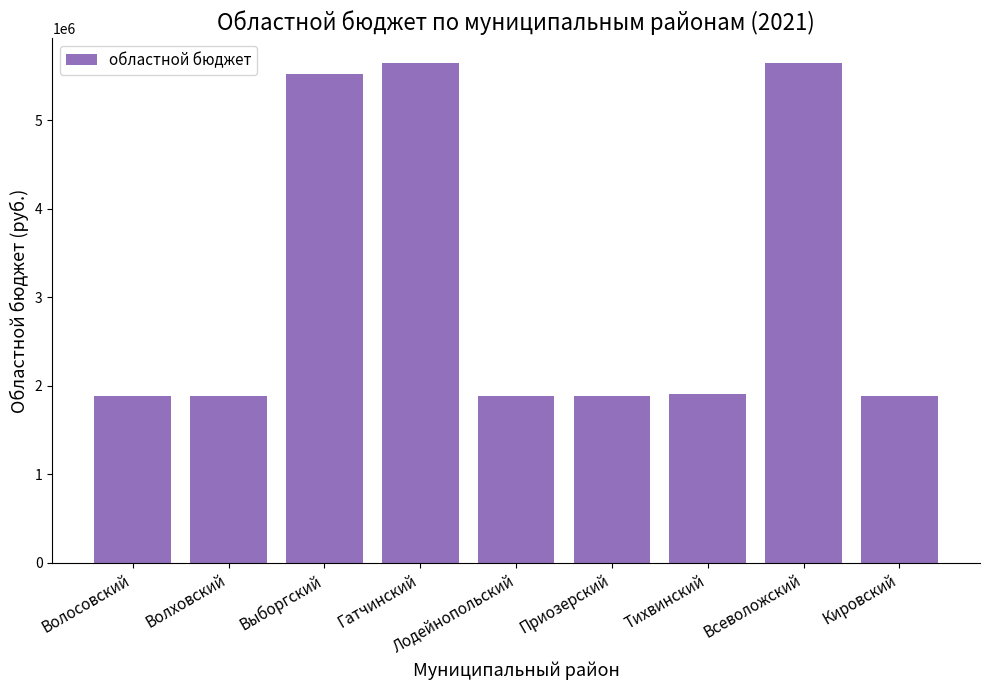

What is the ratio of the value at Всеволожский to the value at Волховский?

3.0